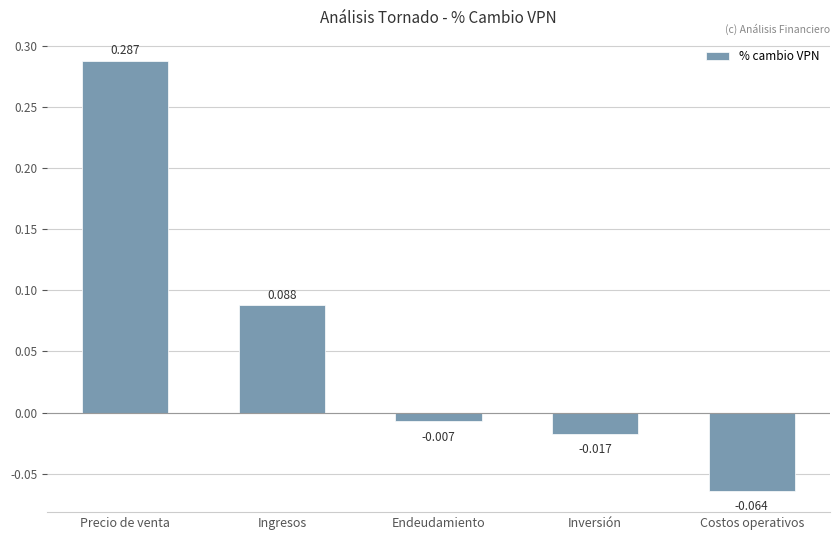

List the labels in order of value, largest first.

Precio de venta, Ingresos, Endeudamiento, Inversión, Costos operativos